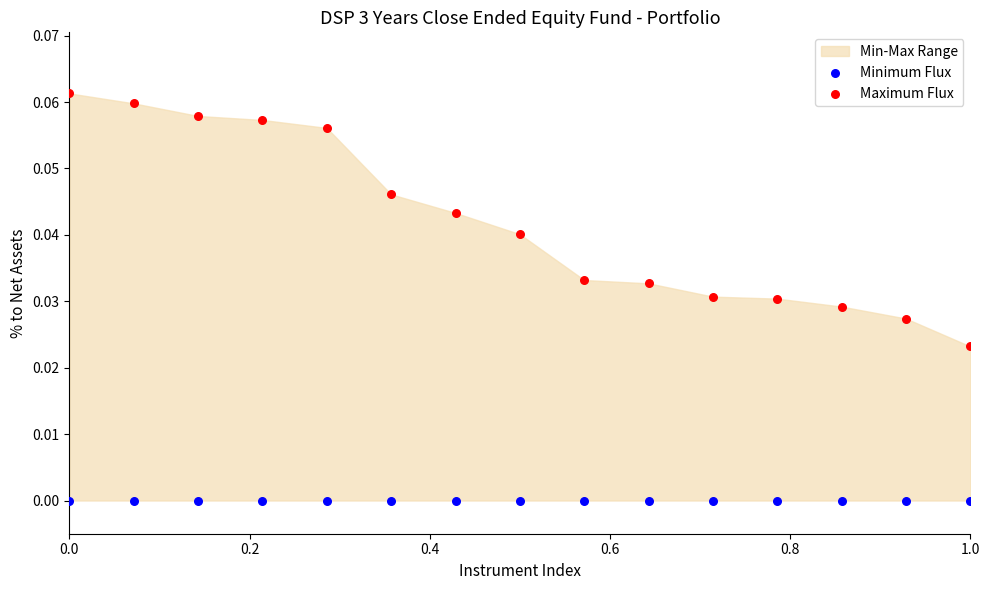

Which series reaches the minimum Y coordinate?

Minimum Flux